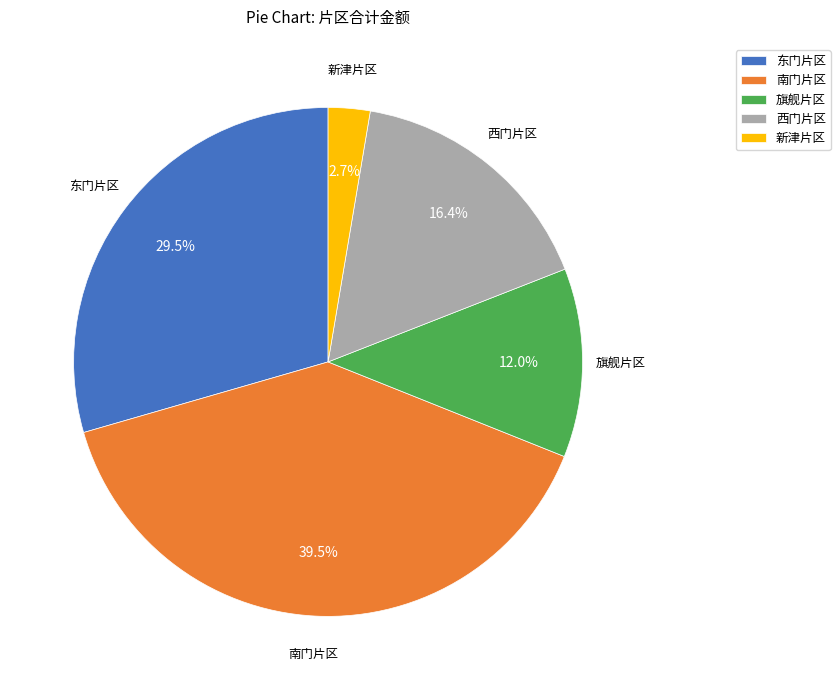

To the nearest percent, what is the difference between the 东门片区 and 西门片区 slice percentages?

13%